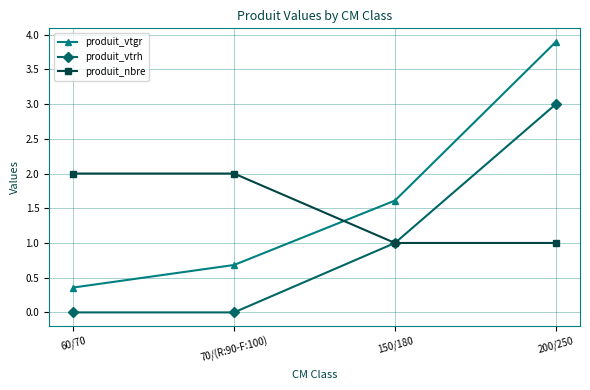

Is the value of produit_nbre at 70/(R:90-F:100) greater than the value of produit_vtrh at 150/180?

Yes